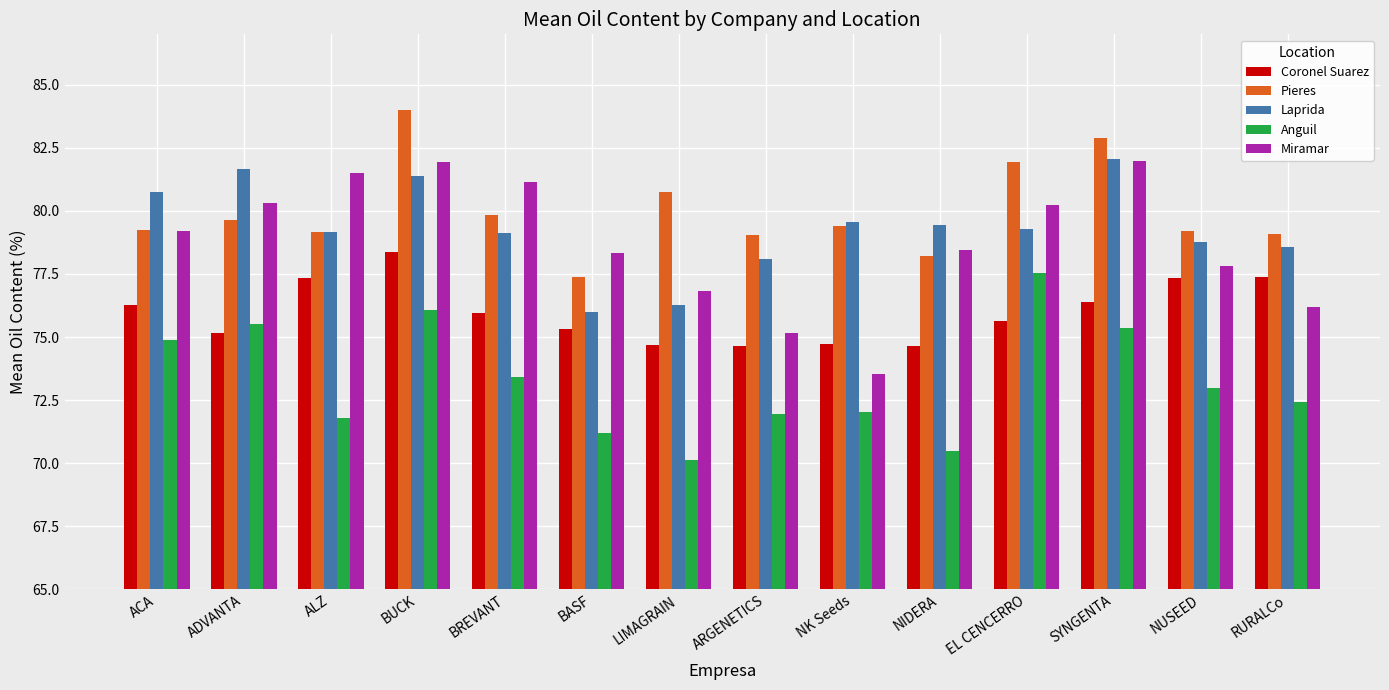

What is the label of the 11th bar from the left?

EL CENCERRO